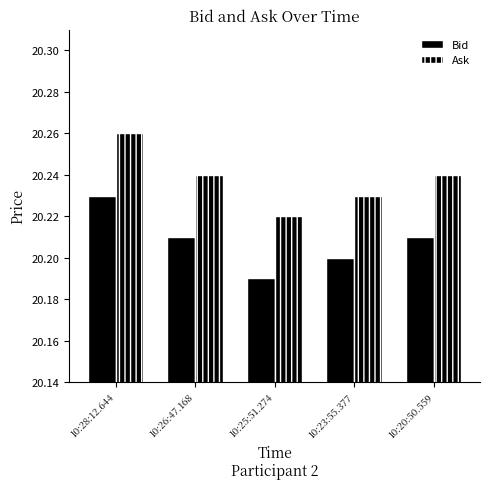

Reading left to right, extract all data points from this chart.

Bid: 20.2	20.2	20.2	20.2	20.2
Ask: 20.3	20.2	20.2	20.2	20.2